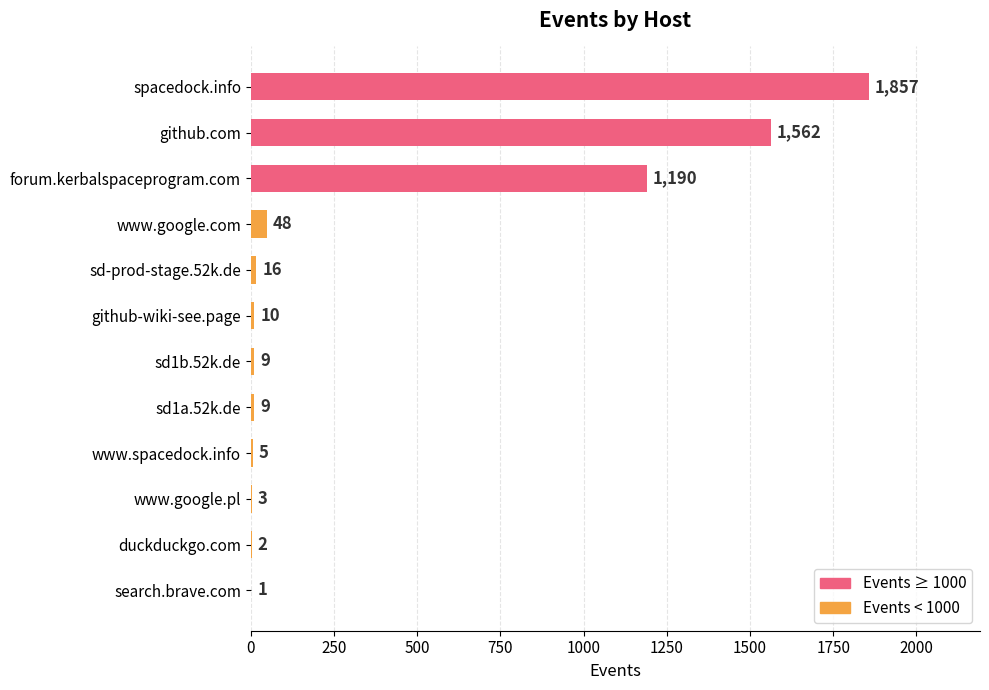

Reading top to bottom, what are all the values shown in this chart?

spacedock.info=1857	github.com=1562	forum.kerbalspaceprogram.com=1190	www.google.com=48	sd-prod-stage.52k.de=16	github-wiki-see.page=10	sd1b.52k.de=9	sd1a.52k.de=9	www.spacedock.info=5	www.google.pl=3	duckduckgo.com=2	search.brave.com=1